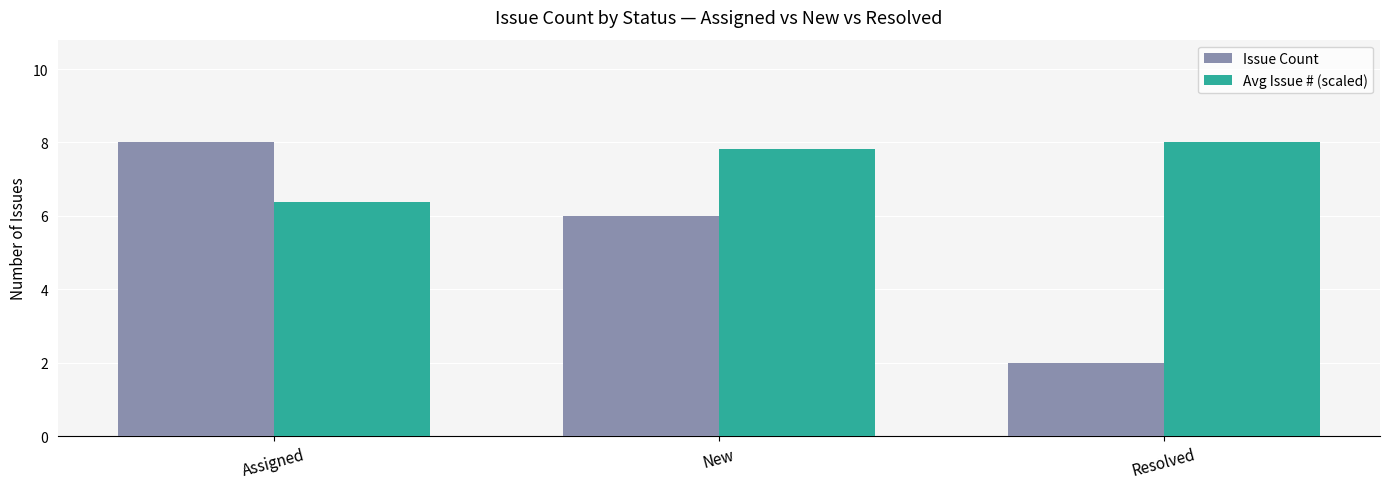

At how many categories does at least one series exceed 2?

3